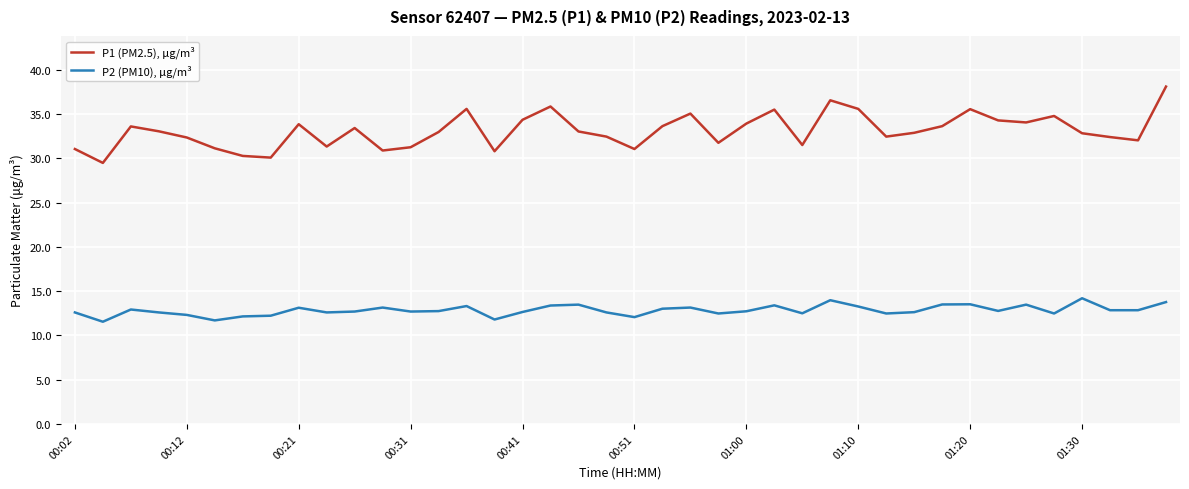

What is the highest value of the P2 (PM10), μg/m³ series?

14.2